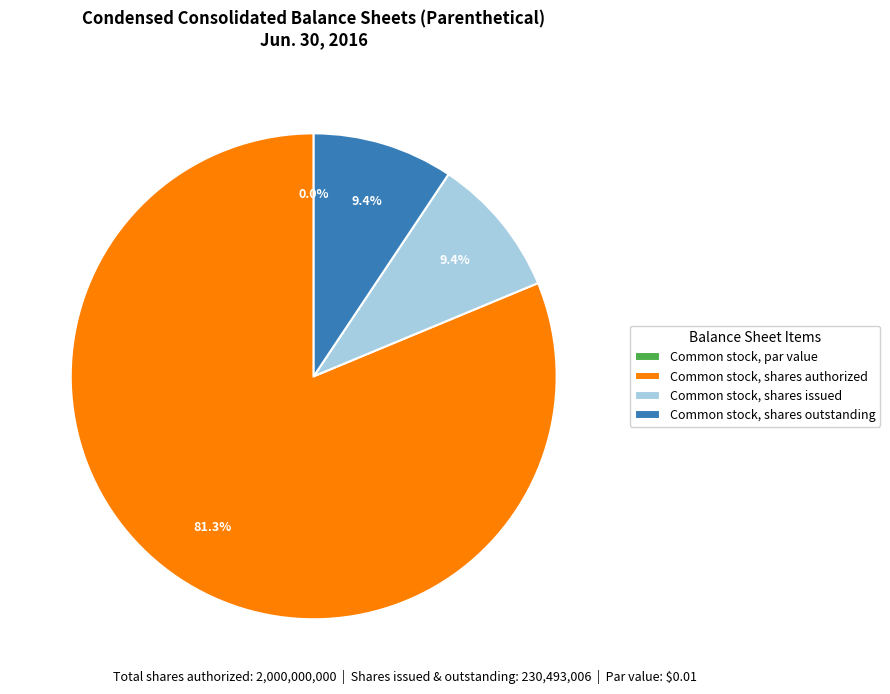

The Common stock, par value slice represents 0% of the pie. True or false?

True